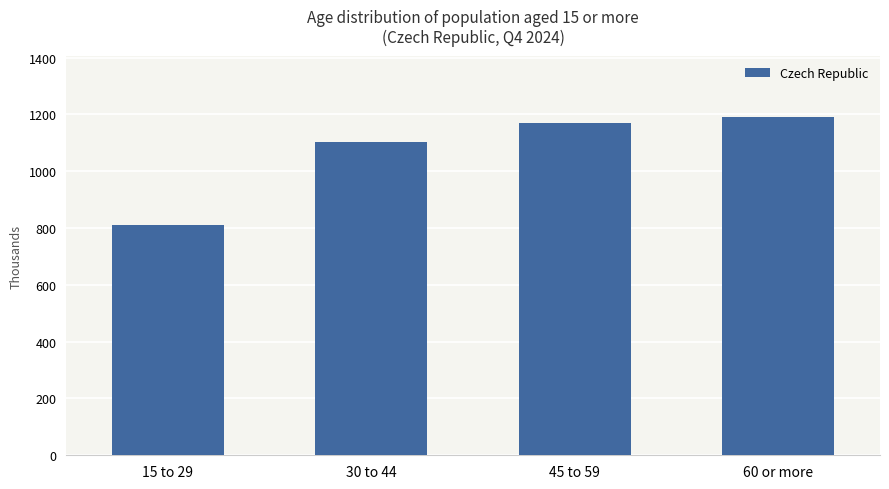

Rank the categories by value from lowest to highest.

15 to 29, 30 to 44, 45 to 59, 60 or more